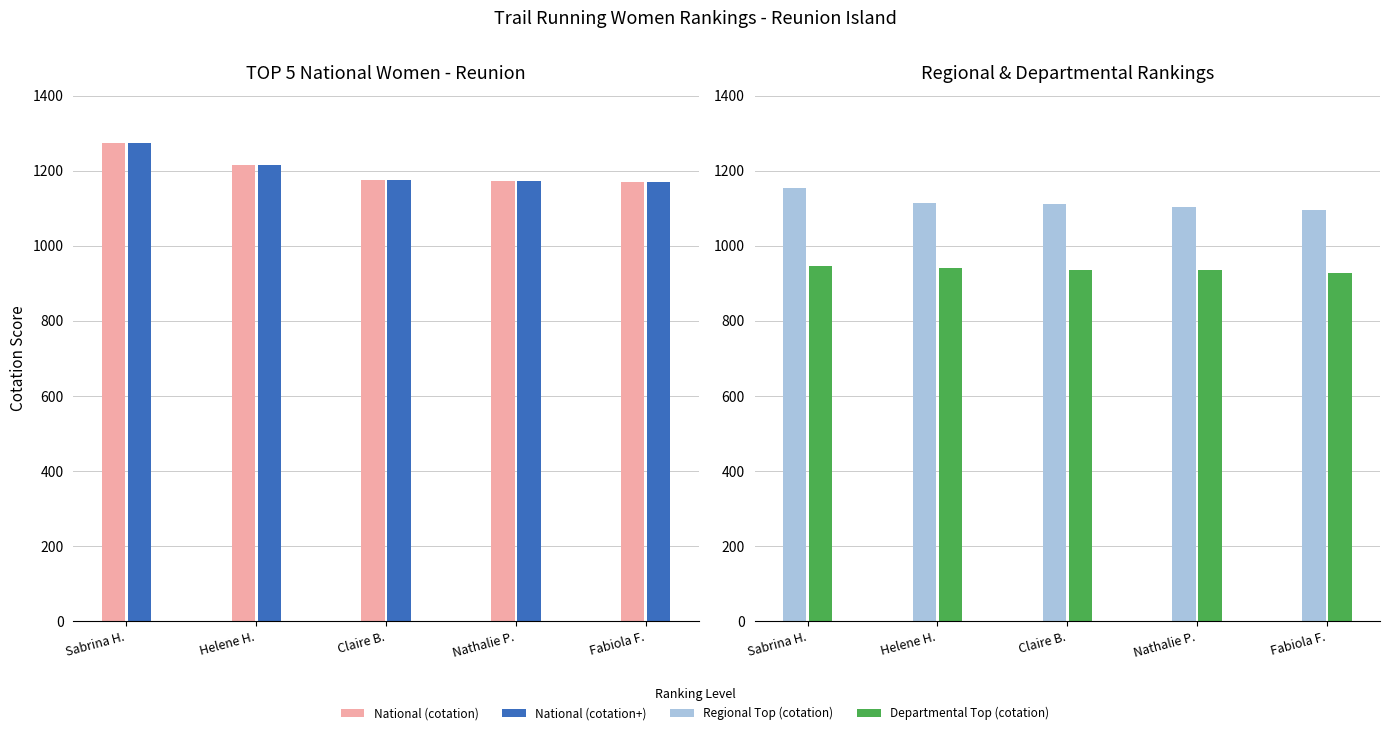

Rank the categories by National (cotation) value from highest to lowest.

Sabrina H., Helene H., Claire B., Nathalie P., Fabiola F.